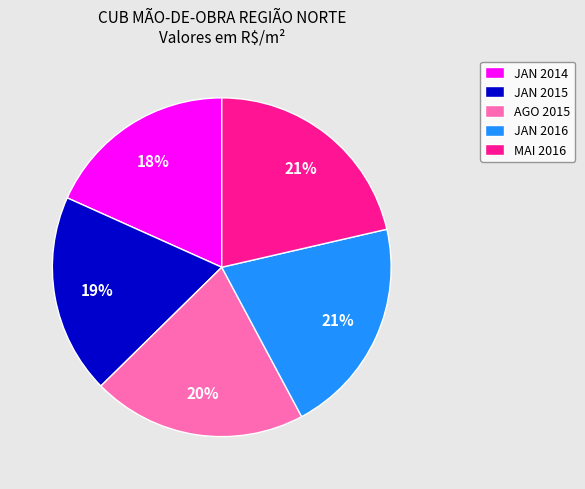

Combined, do JAN 2016 and JAN 2015 account for over 50%?

No